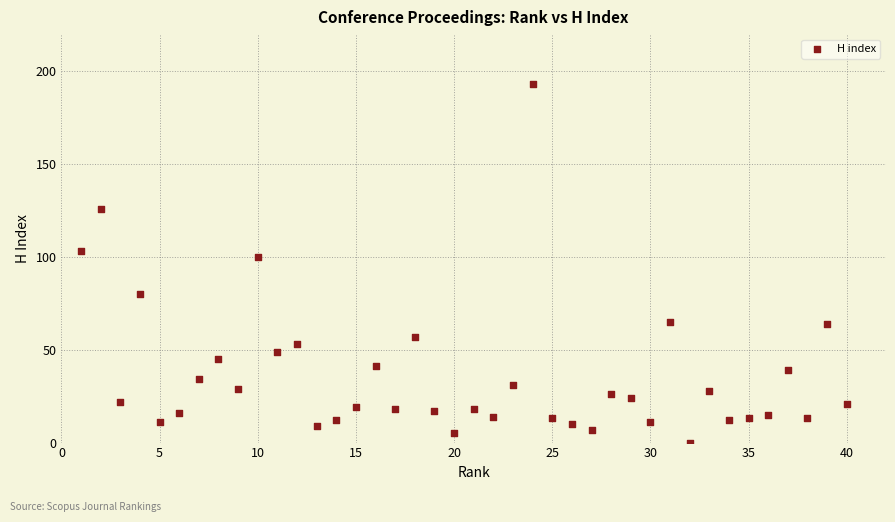

What Y value in the scatter plot is closest to 96?

100